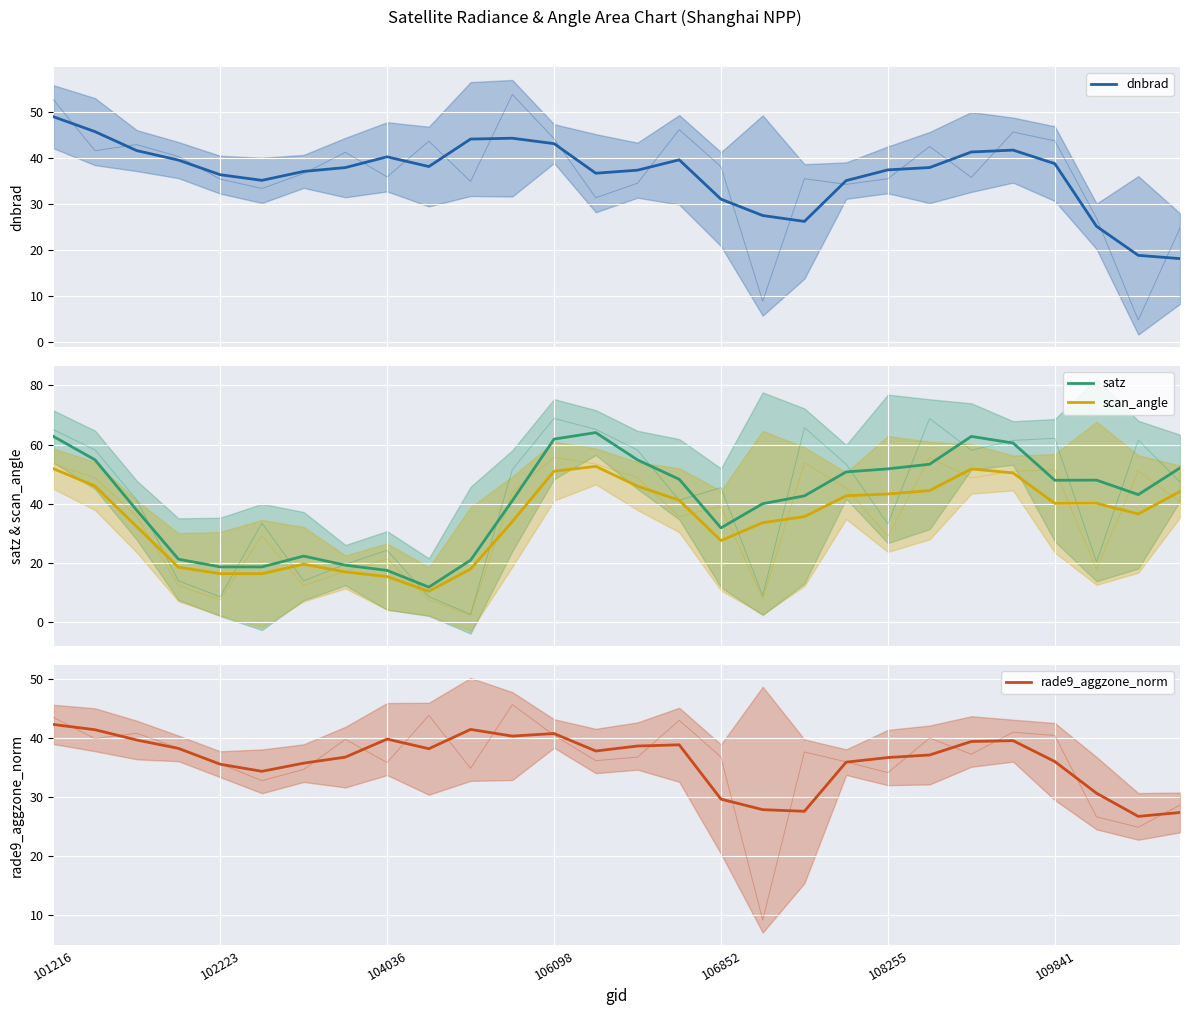

What is the value of the scan_angle point at the 8th from the left?

17.0